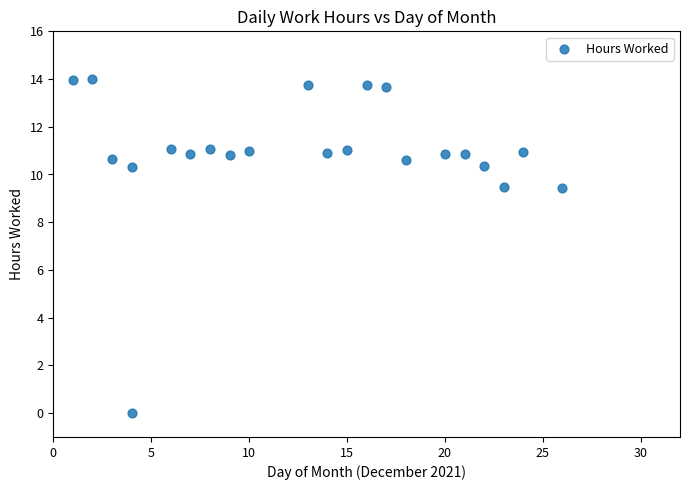

What is the range of Y values (max minus min)?

14.0